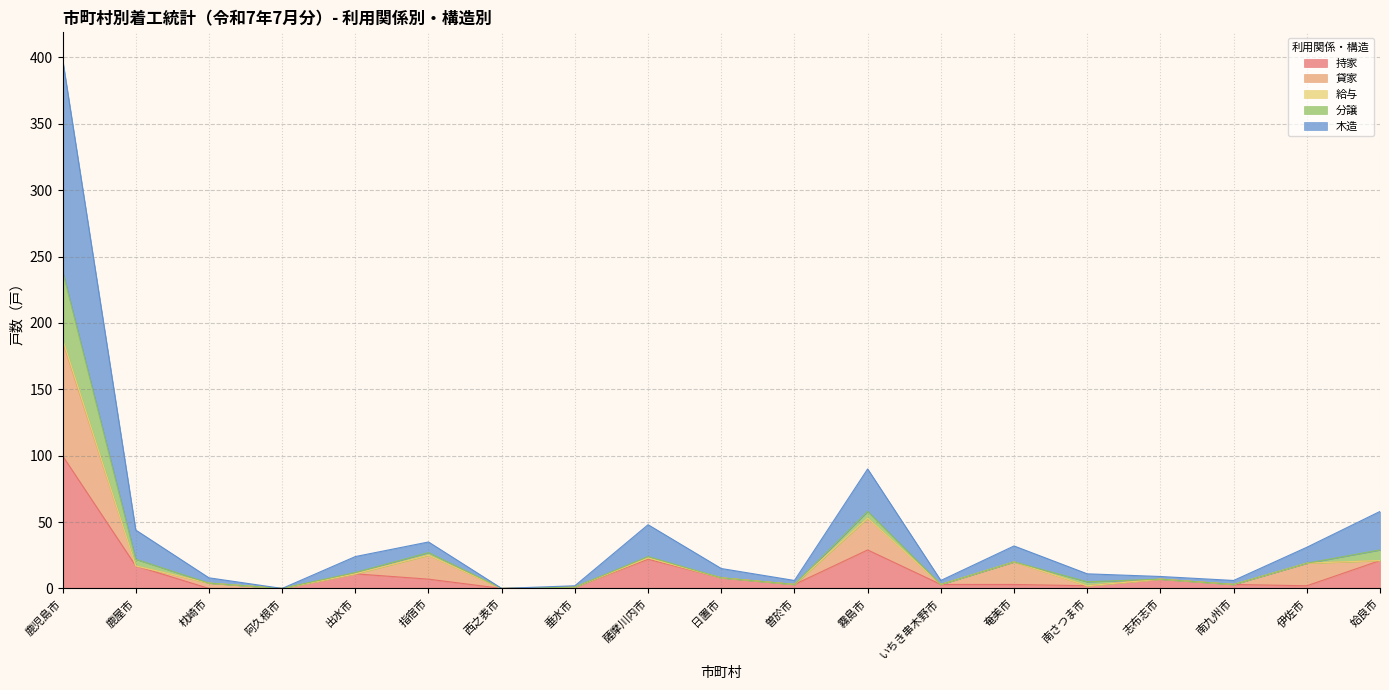

At which label does 持家 reach its peak?

鹿児島市